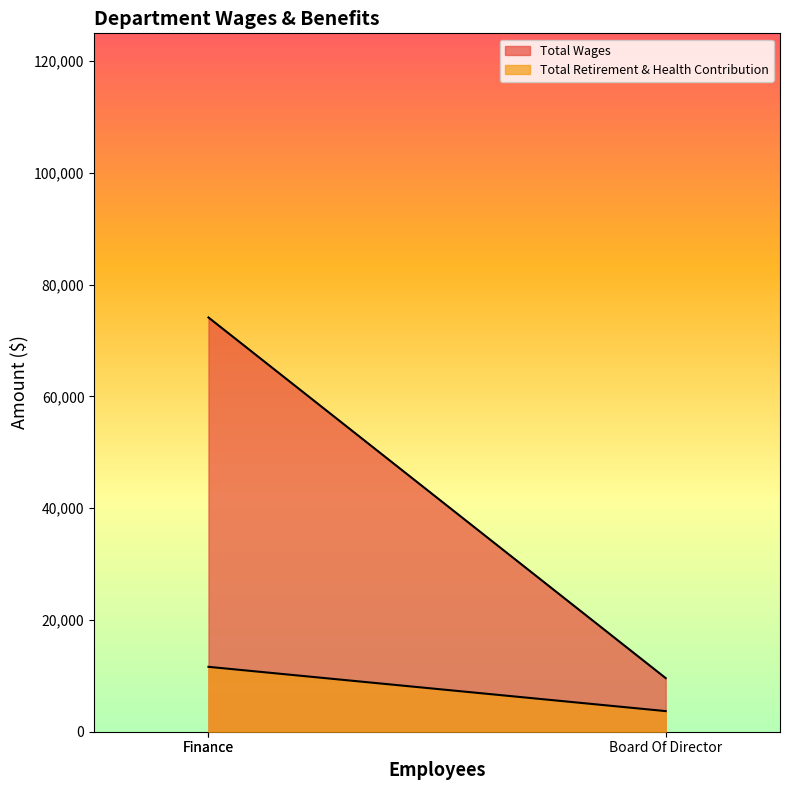

Rank the series by their maximum value, from lowest to highest.

Total Retirement & Health Contribution, Total Wages